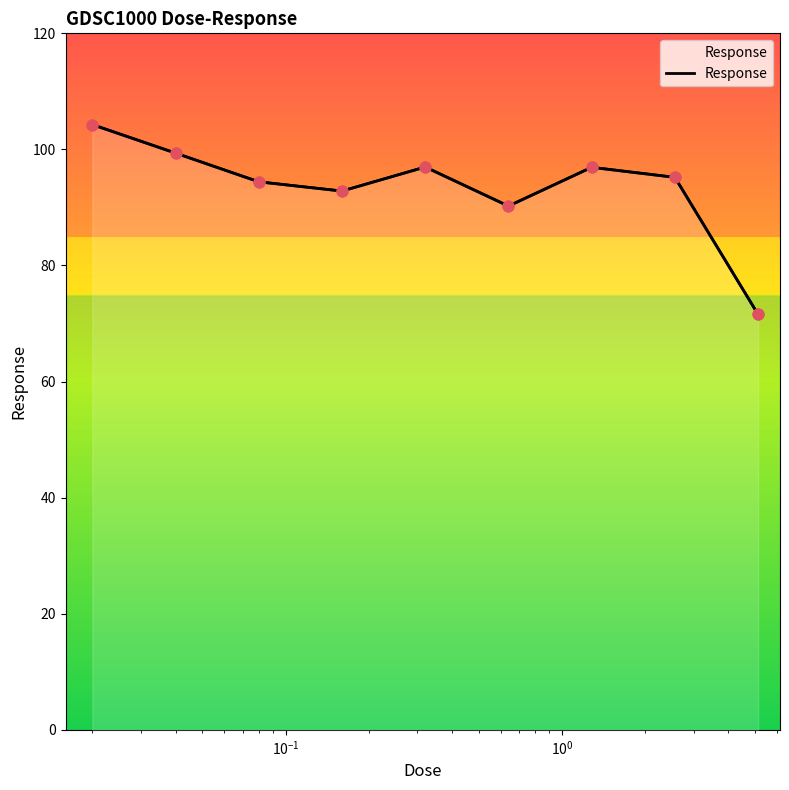

Which has a higher value, 0.08 or 0.32?

0.32